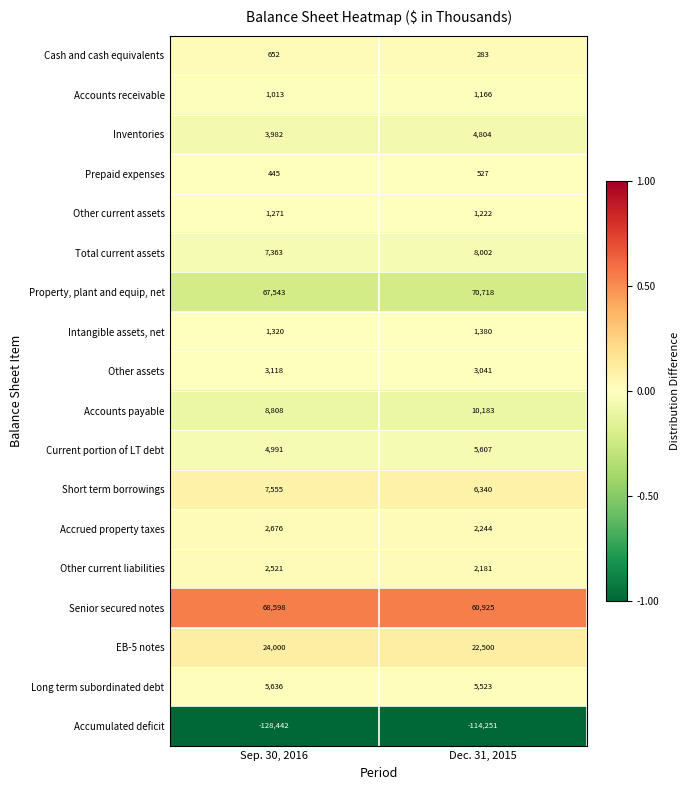

What is the smallest value displayed?

-128442